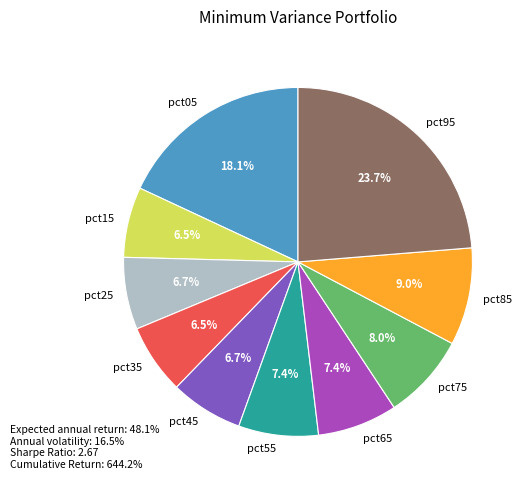

Which has a higher value, pct15 or pct65?

pct65